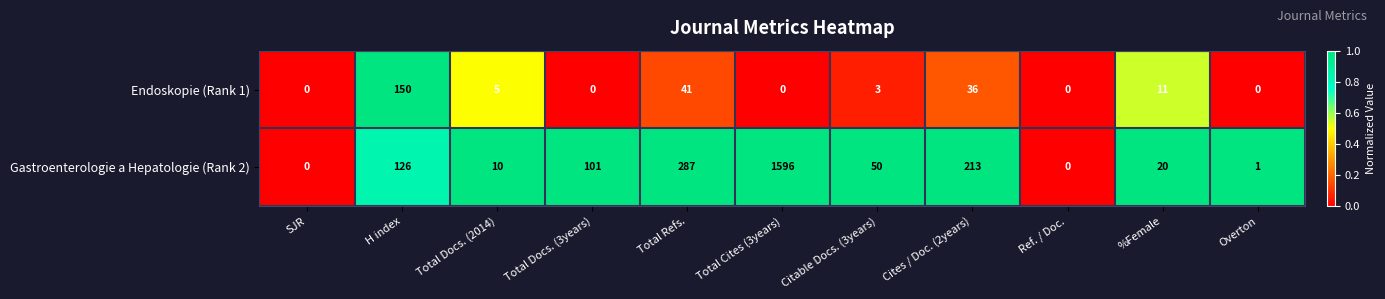

List the series in order of their peak value, highest first.

Gastroenterologie a Hepatologie (Rank 2), Endoskopie (Rank 1)